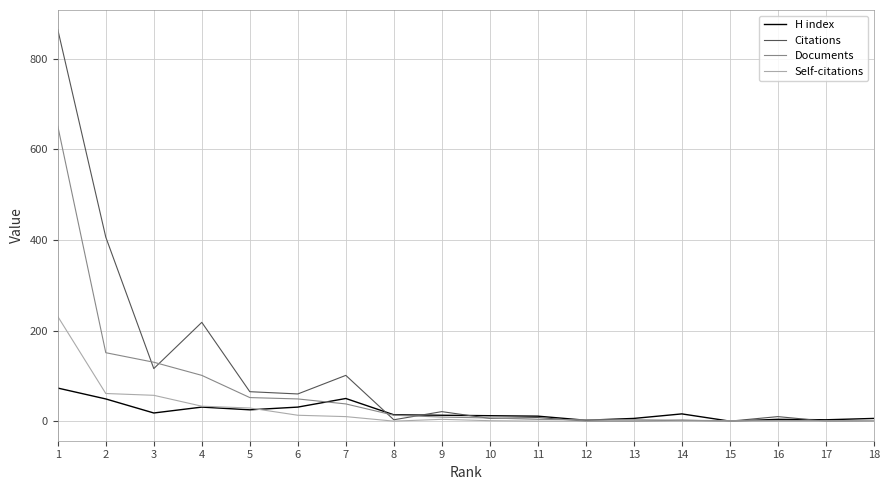

Where do Documents and Citations first cross each other?

2 and 3